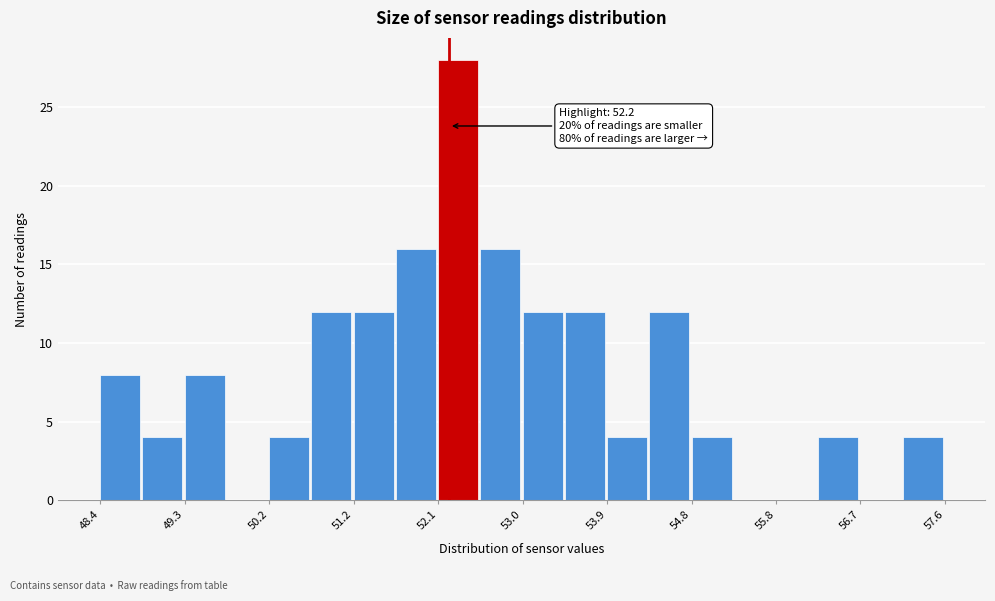

Over which range of the x-axis is the bar tallest?

52.08 to 52.54